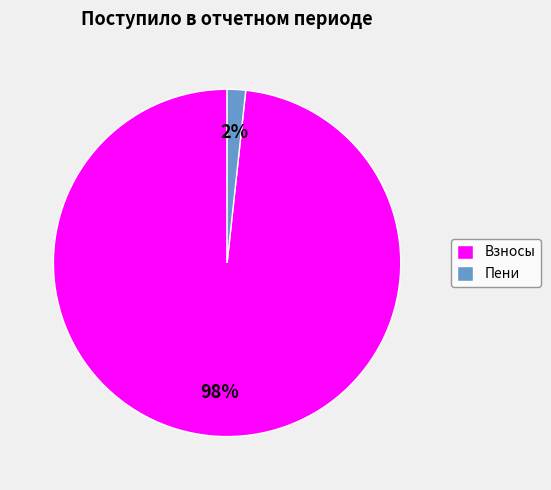

Which slice represents more than half of the pie?

Взносы